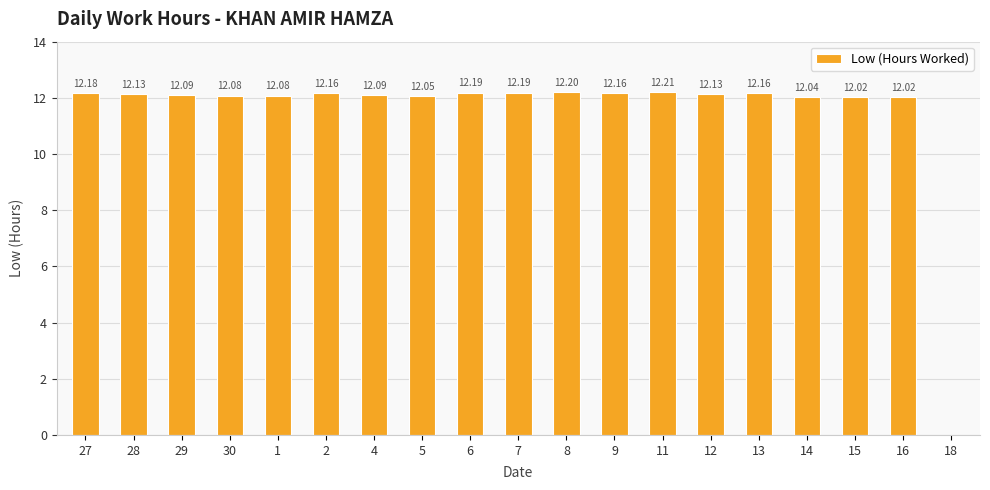

The chart shows a value of 4.6 at 5. True or false?

False